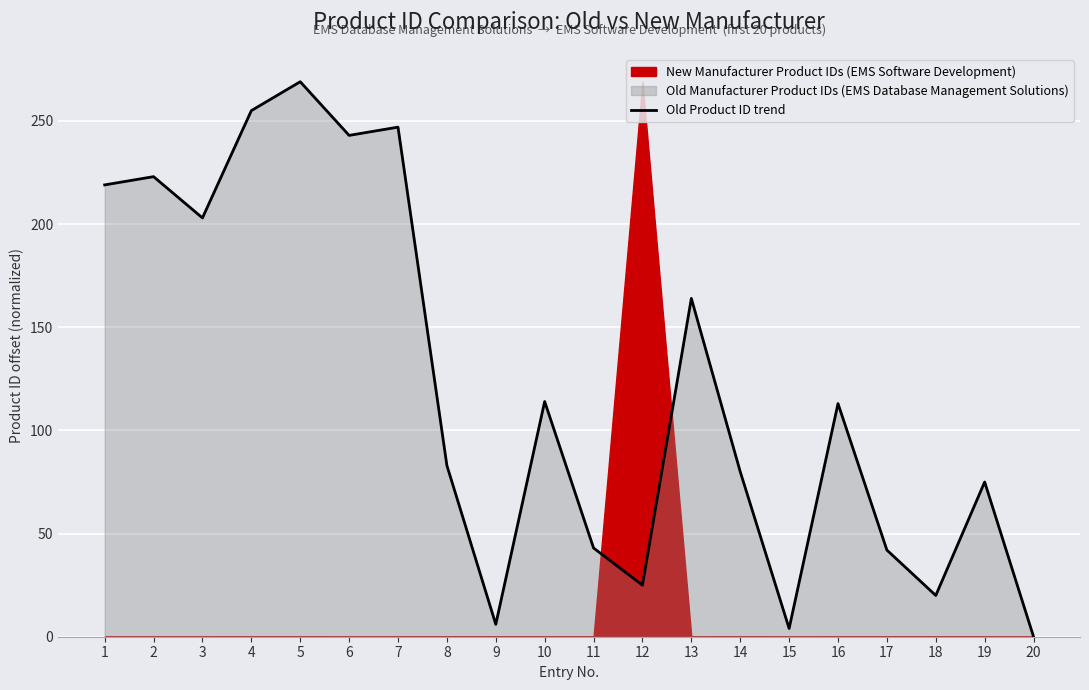

Which has a higher value, 15 or 14?

14